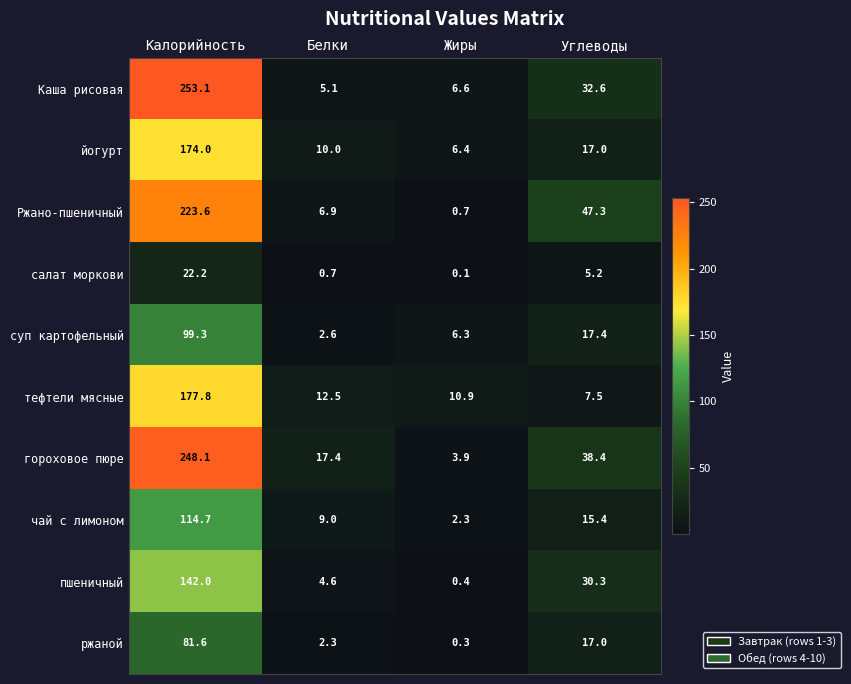

Rank the series at Жиры from lowest to highest value.

салат моркови, ржаной, пшеничный, Ржано-пшеничный, чай с лимоном, гороховое пюре, суп картофельный, йогурт, Каша рисовая, тефтели мясные